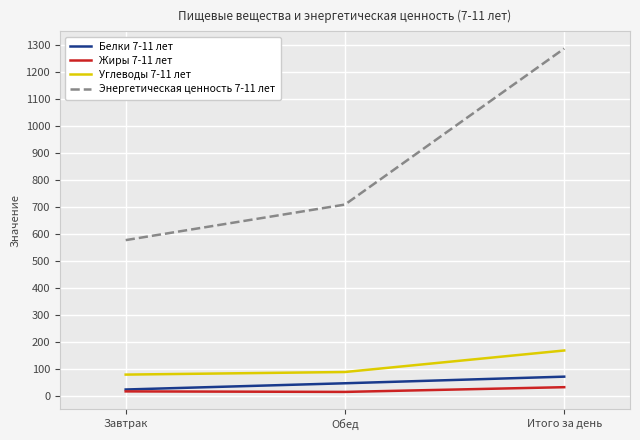

The Углеводы 7-11 лет series shows 169.0 at Итого за день. True or false?

True